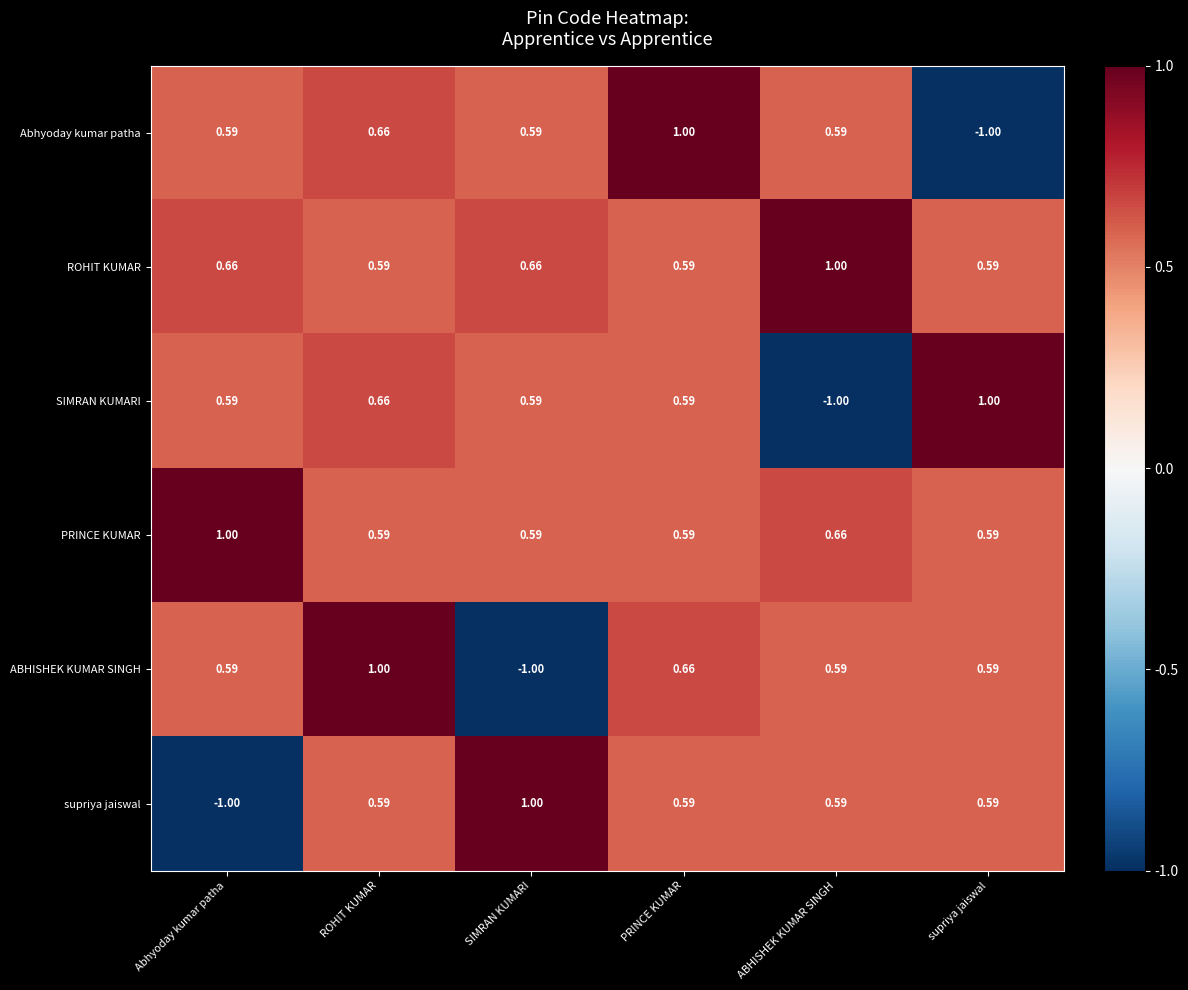

Which category has the lowest value in the SIMRAN KUMARI series?

ABHISHEK KUMAR SINGH